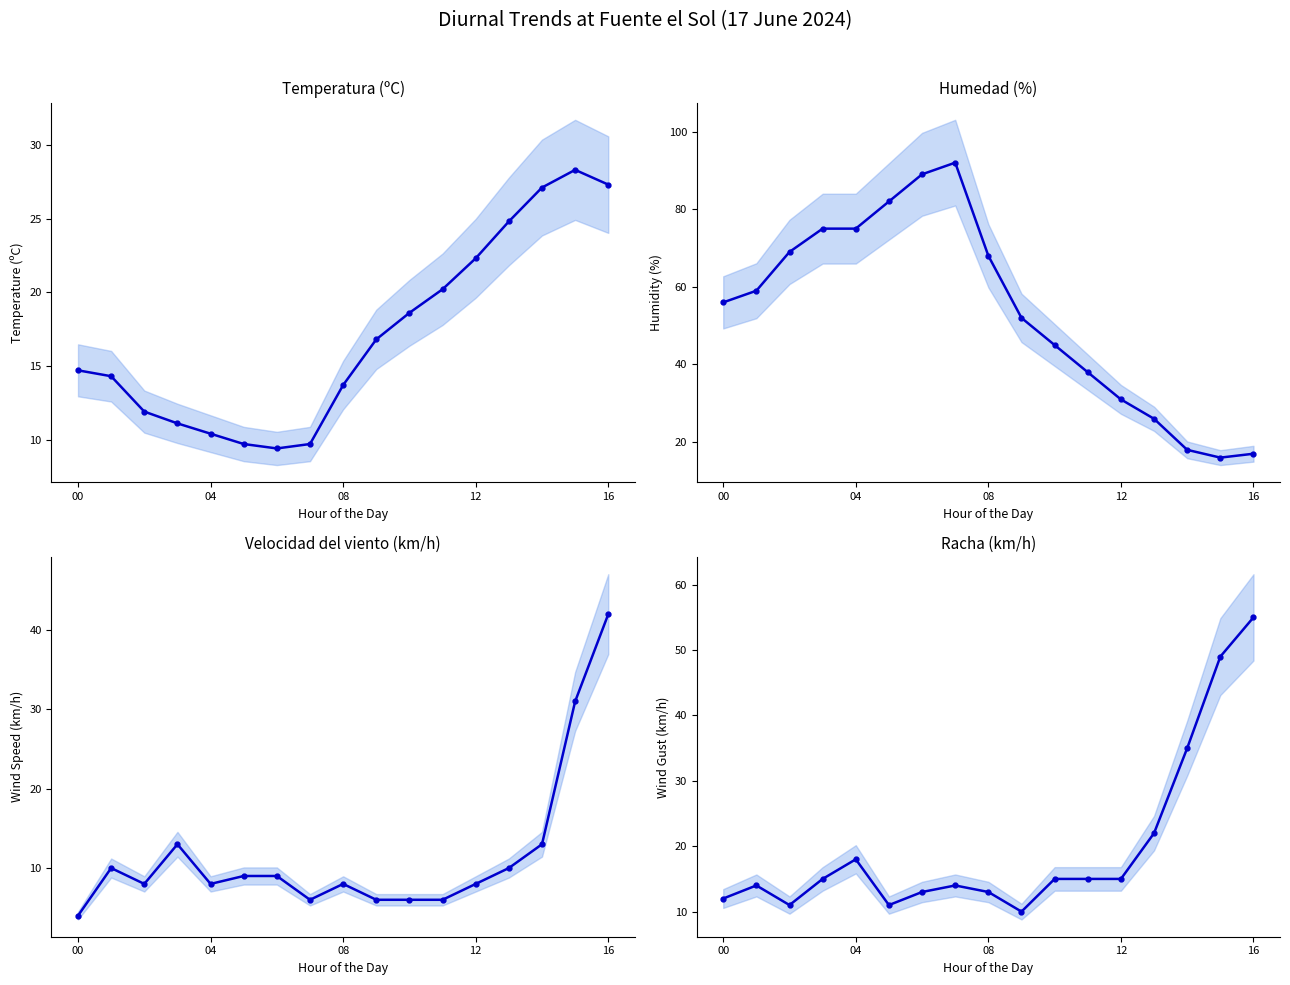

Is this an area chart (filled region under the line)?

No